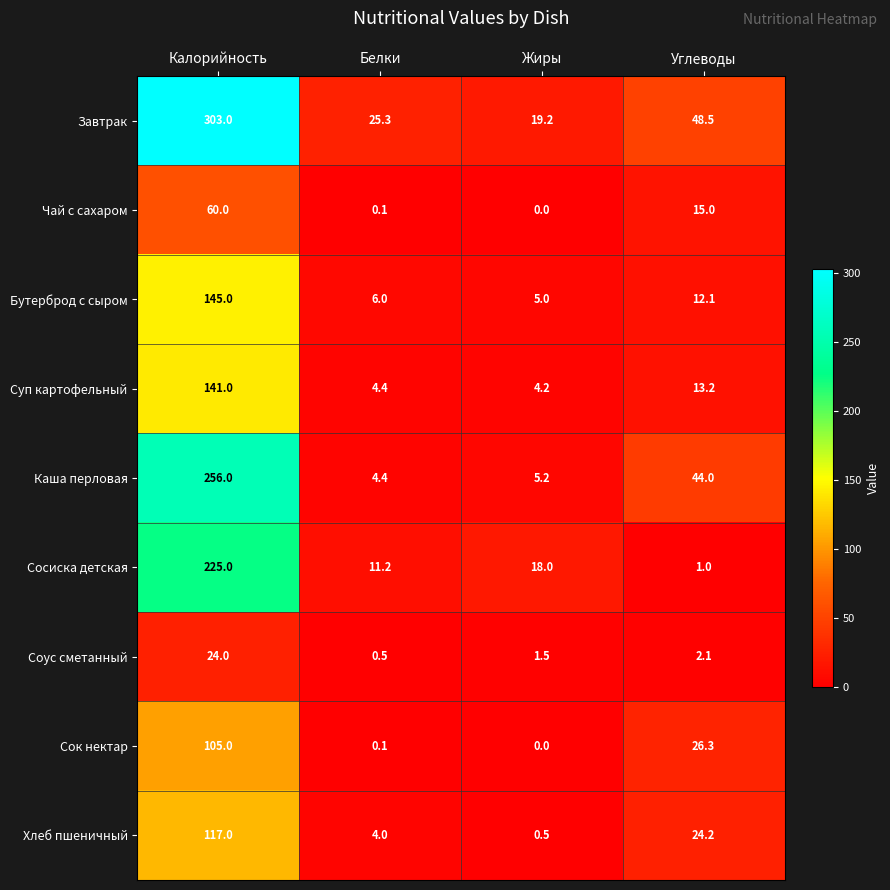

What is the average value of the Хлеб пшеничный series?

36.4